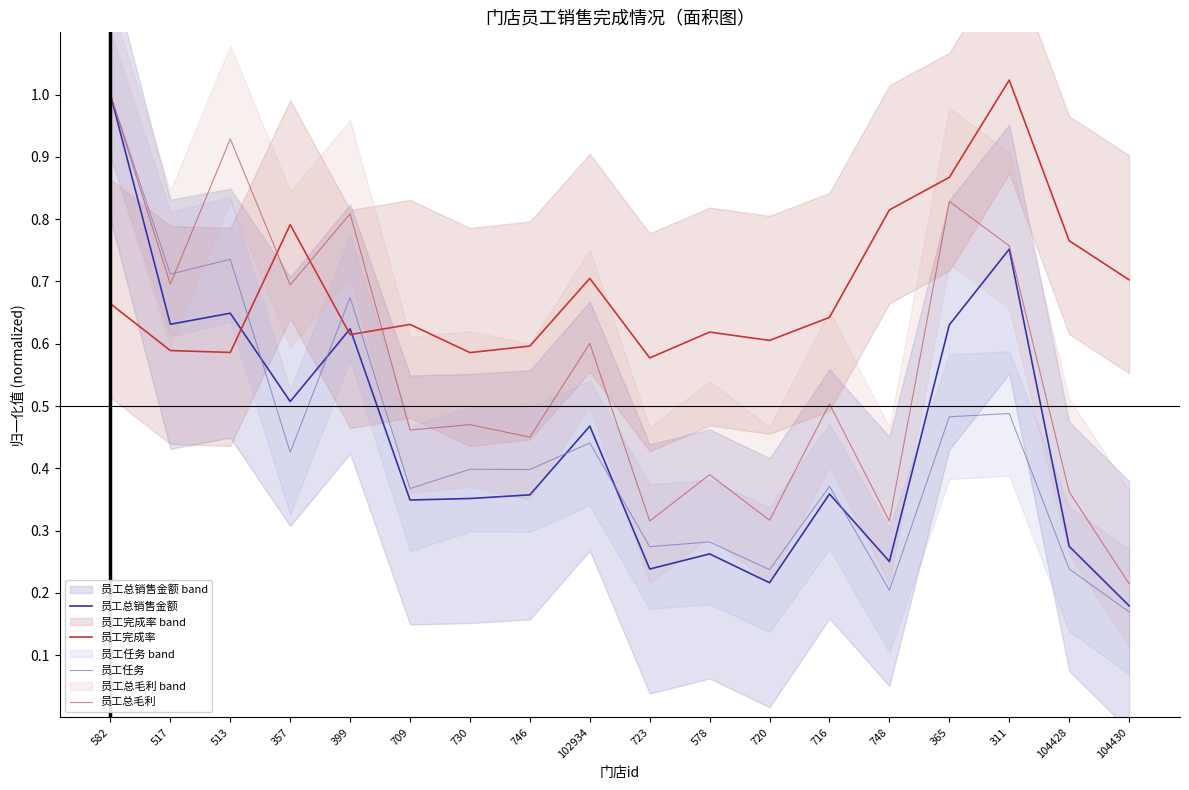

Between 748 and 311, which series saw the biggest shift?

员工总销售金额